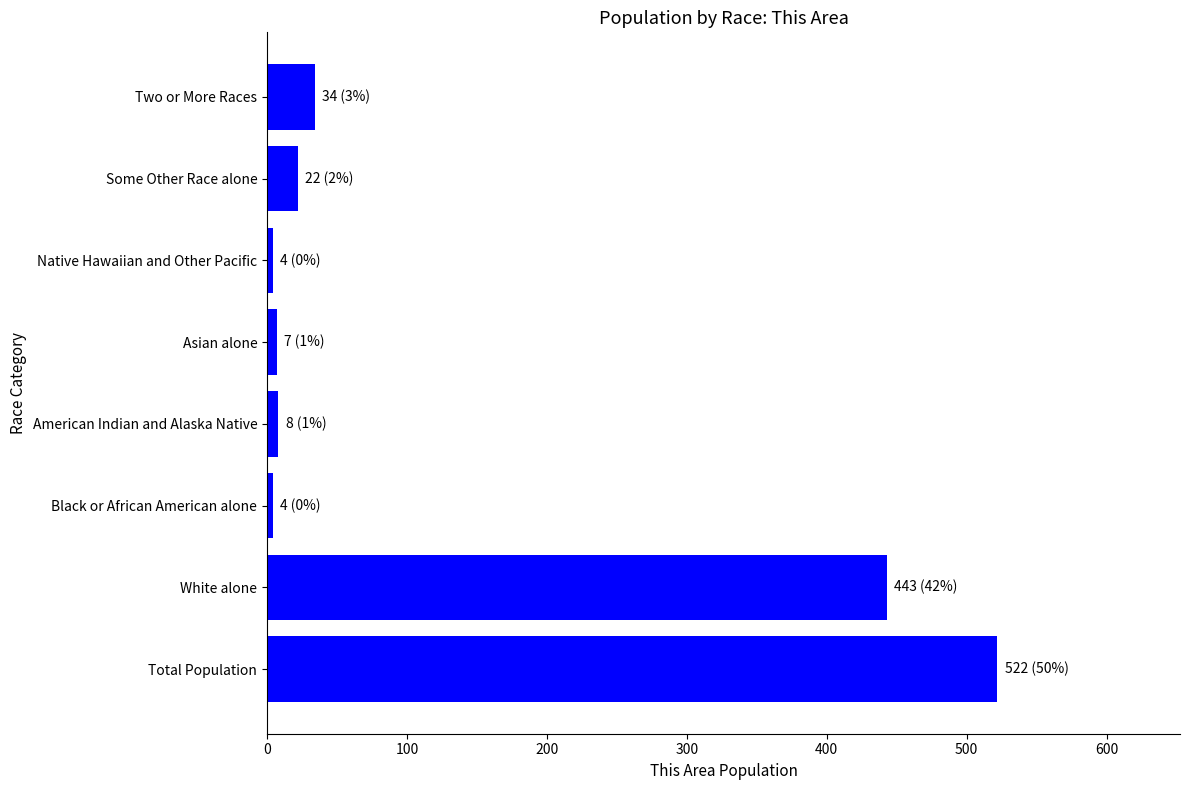

What is the difference between the second highest and second lowest values?

439